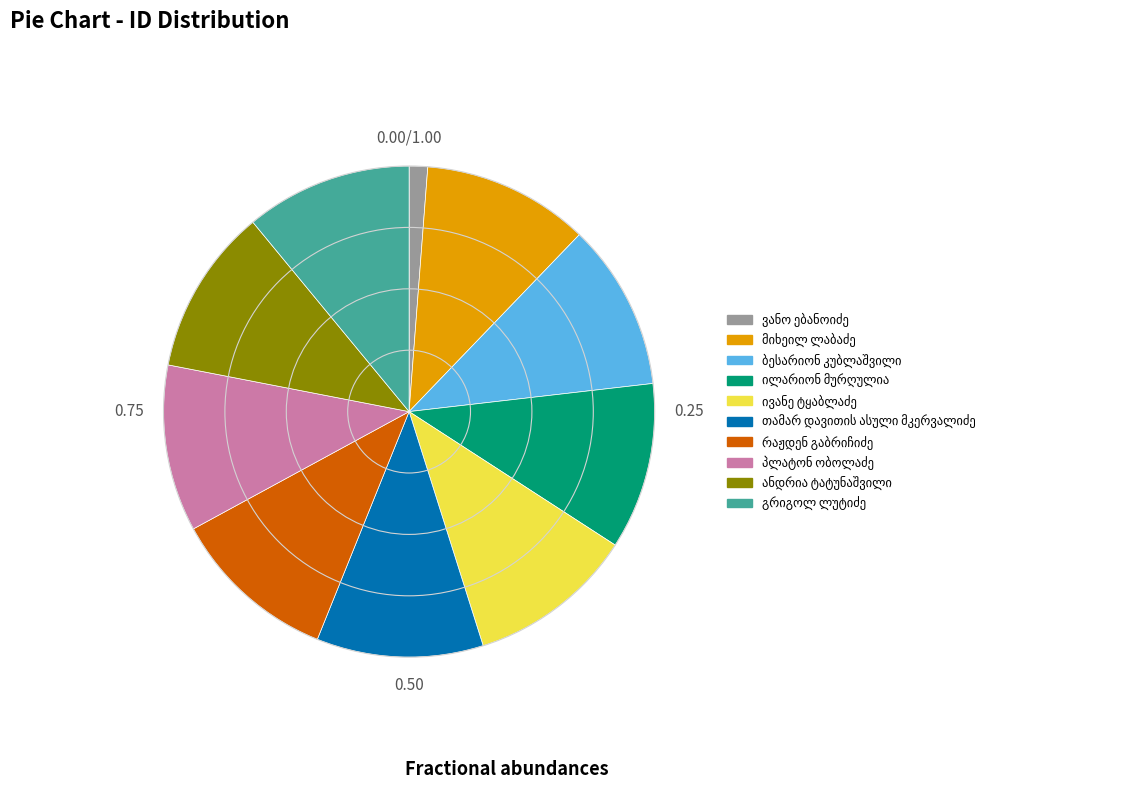

Is there any slice that represents more than half of the pie?

No